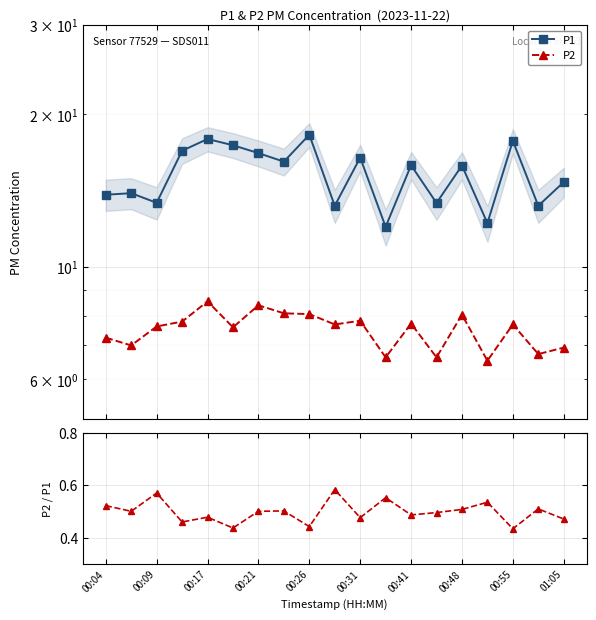

Which series has the largest range (max minus min)?

P1